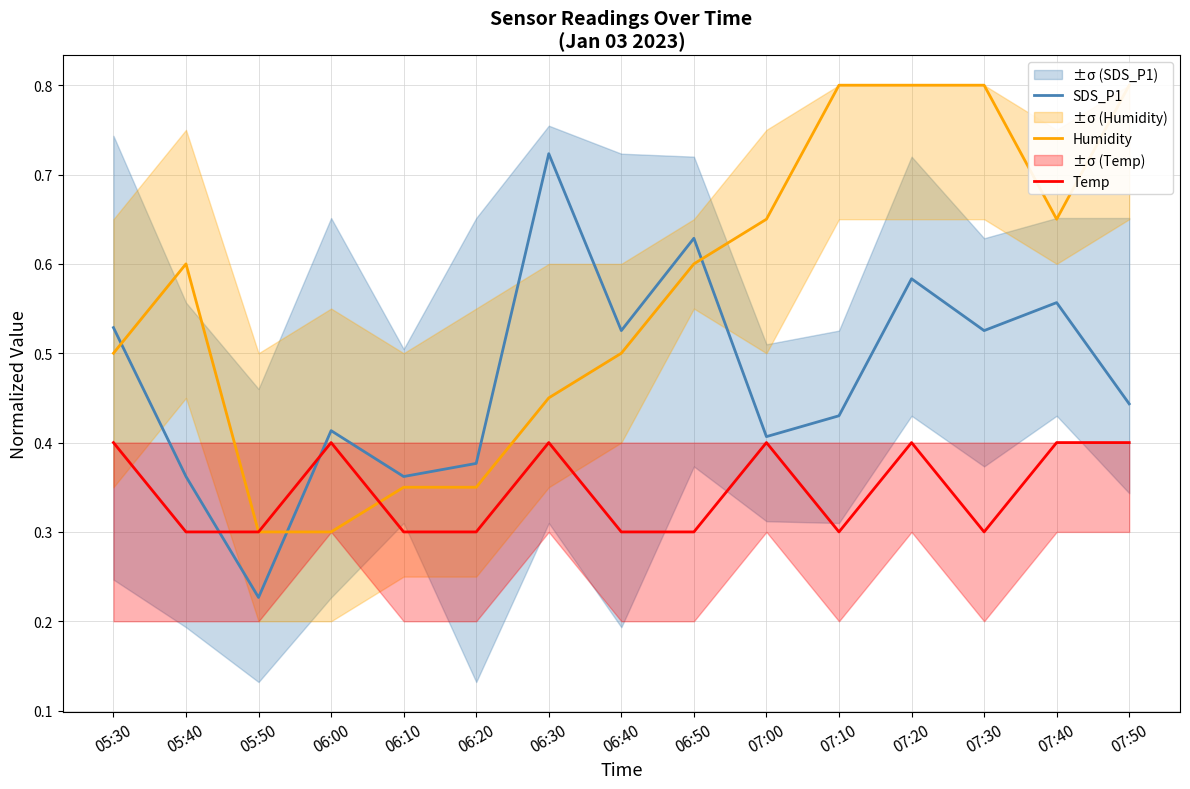

What is the label of the 5th point from the left?

06:10